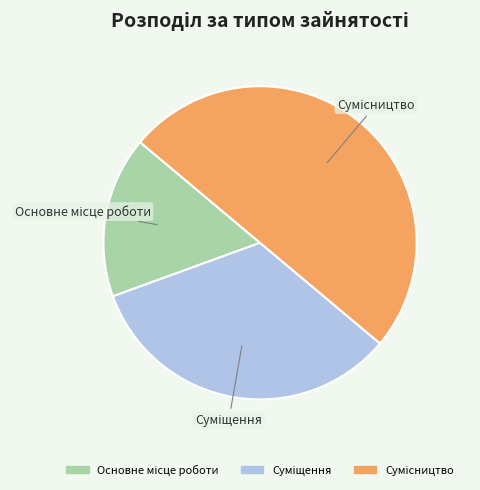

Combined, do Основне місце роботи and Суміщення account for over 50%?

No